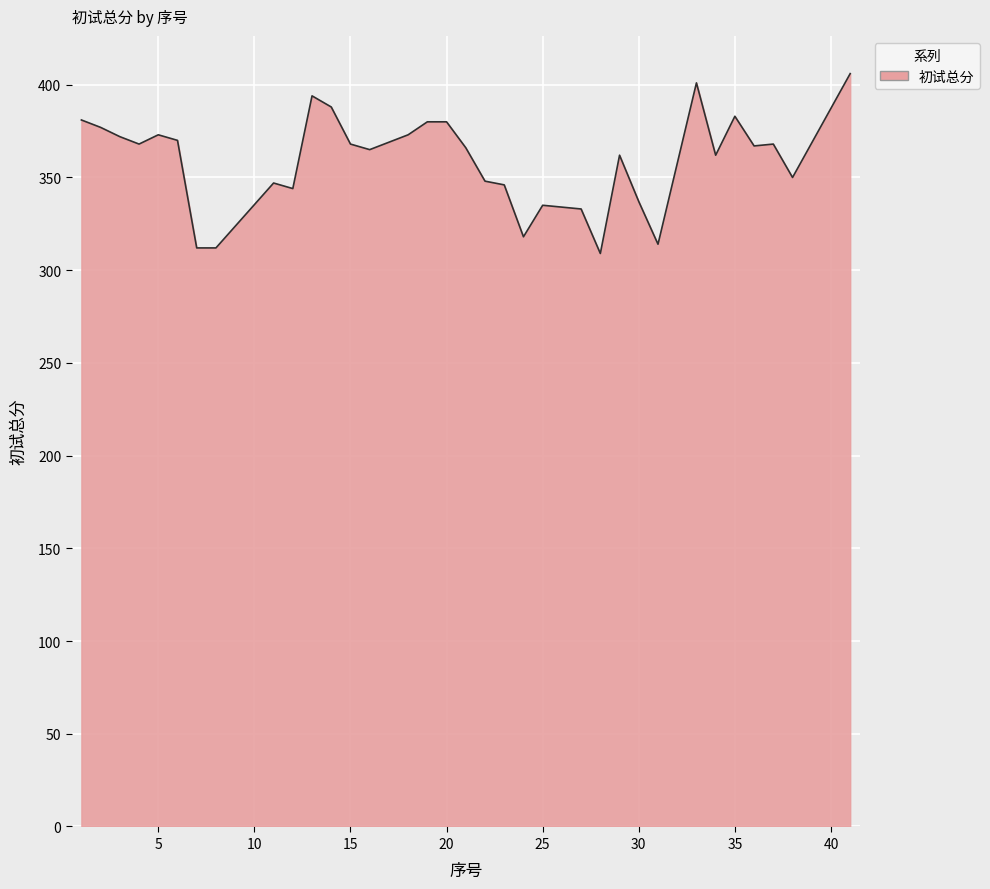

What is the greatest value displayed?

406